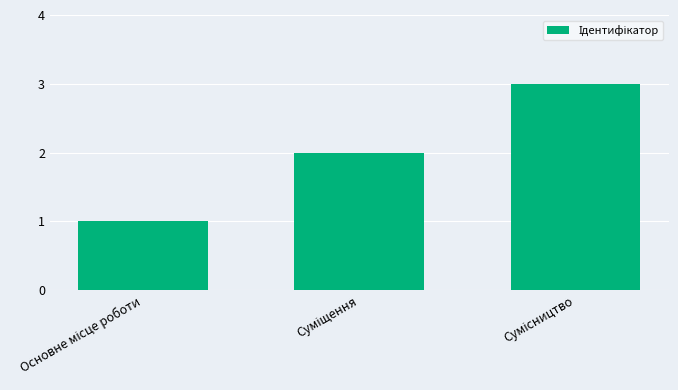

What is the sum of all values?

6